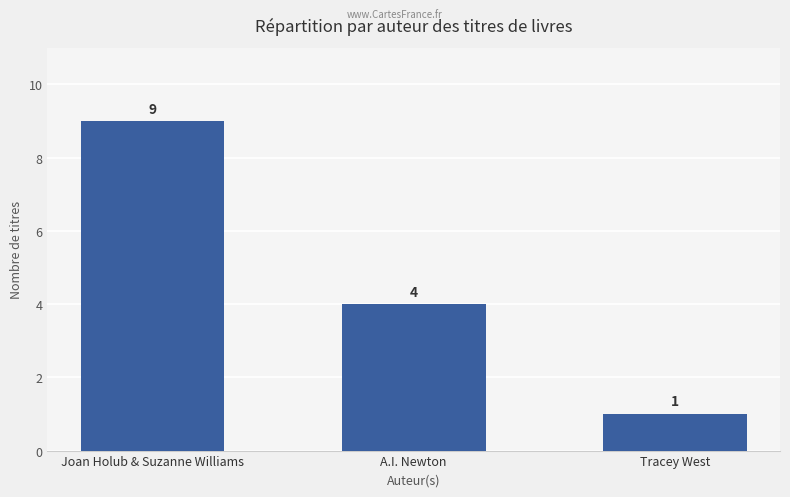

The value at Joan Holub & Suzanne Williams is 9. True or false?

True